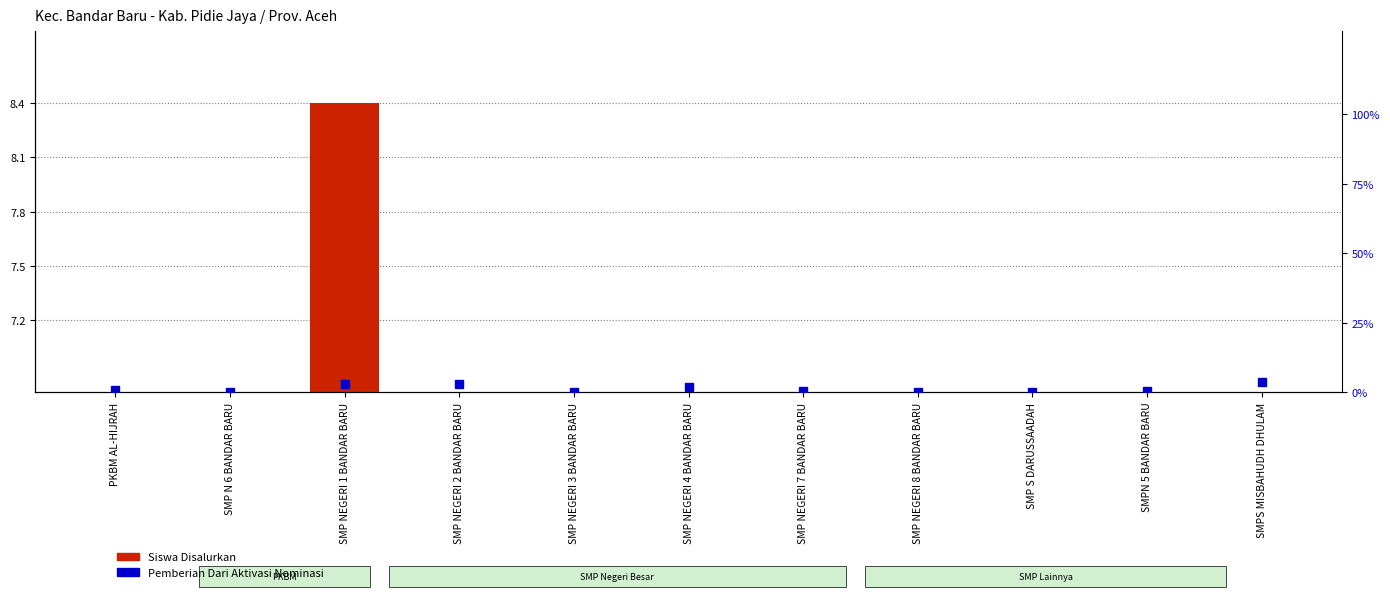

The Pemberian Dari Aktivasi Nominasi series shows 0.1 at SMP NEGERI 7 BANDAR BARU. True or false?

False